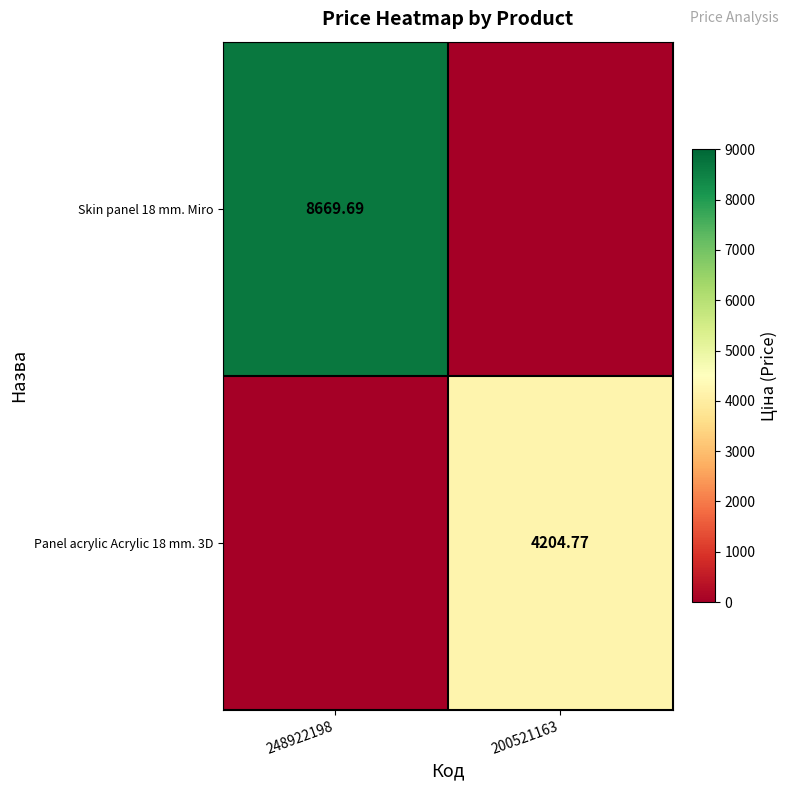

The Skin panel 18 mm. Miro series shows 0.0 at 200521163. True or false?

True